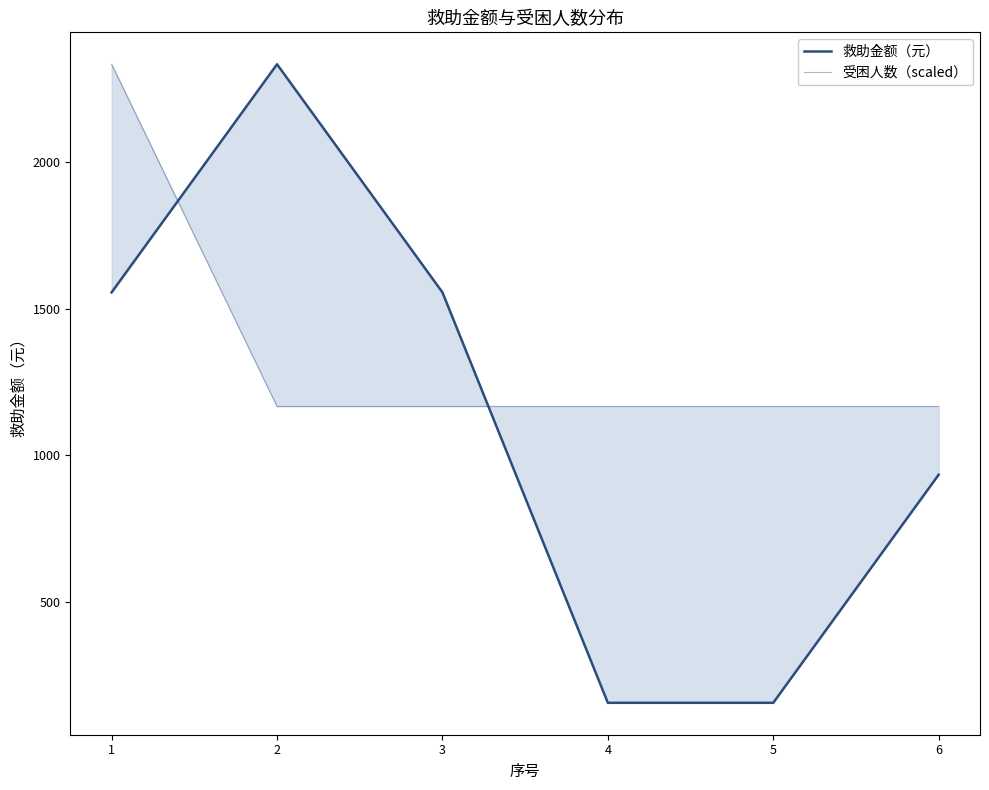

Reading right to left, transcribe all the data shown in this chart.

救助金额（元）: 934	156	156	1556	2334	1556
受困人数（scaled）: 1167	1167	1167	1167	1167	2334